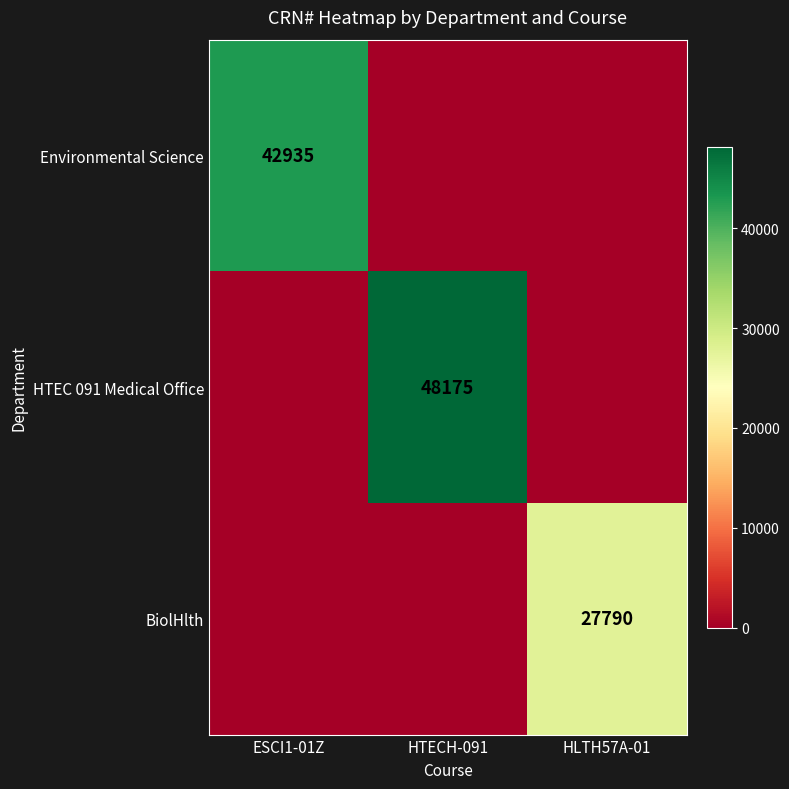

Is it true that HTEC 091 Medical Office equals 32415 at HTECH-091?

False